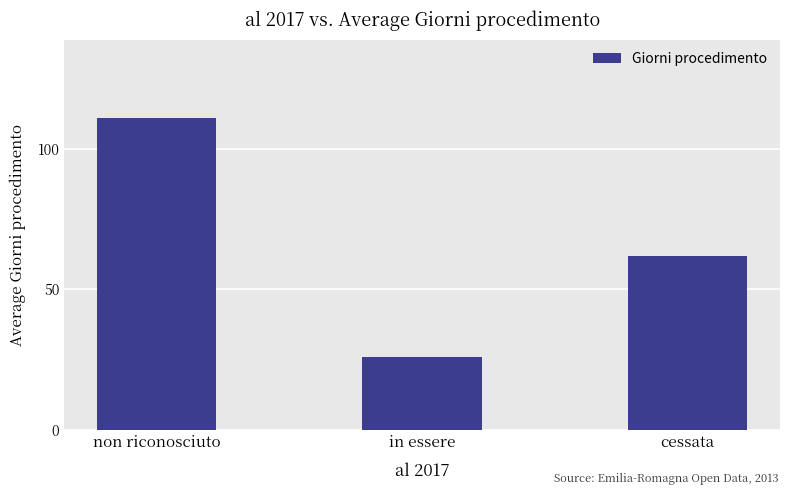

What is the difference between the maximum and second lowest values?

49